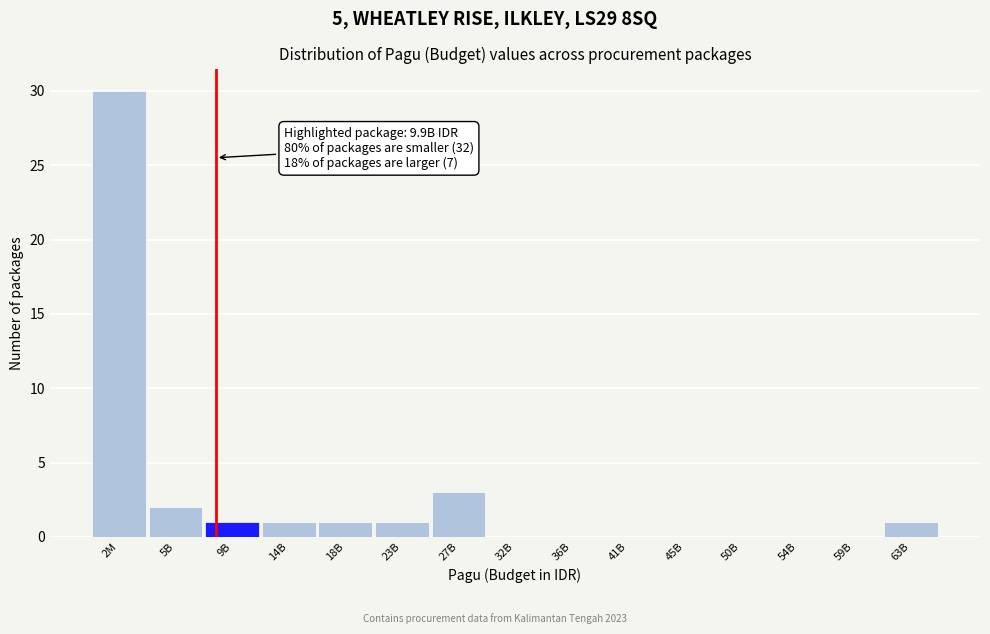

Reading left to right, transcribe all the data shown in this chart.

2M=30	5B=2	9B=1	14B=1	18B=1	23B=1	27B=3	32B=0	36B=0	41B=0	45B=0	50B=0	54B=0	59B=0	63B=1